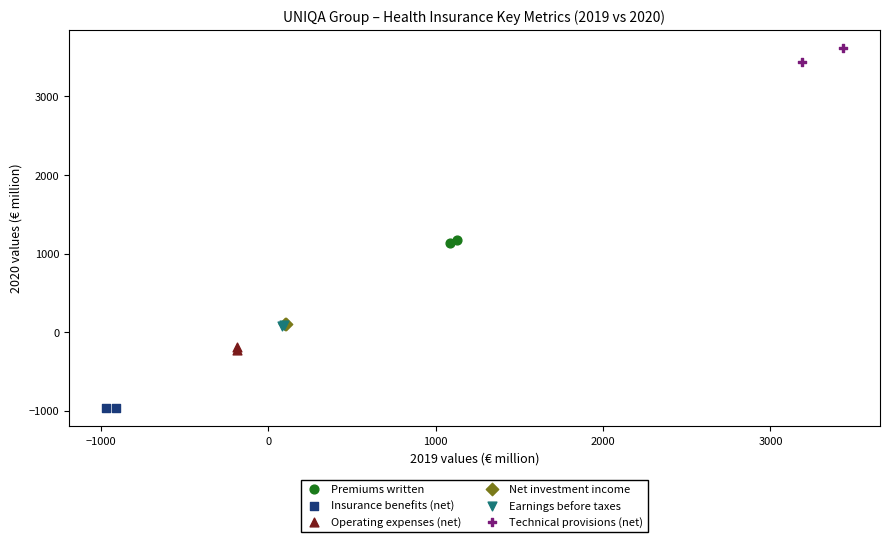

Which series contains the lowest Y value?

Insurance benefits (net)